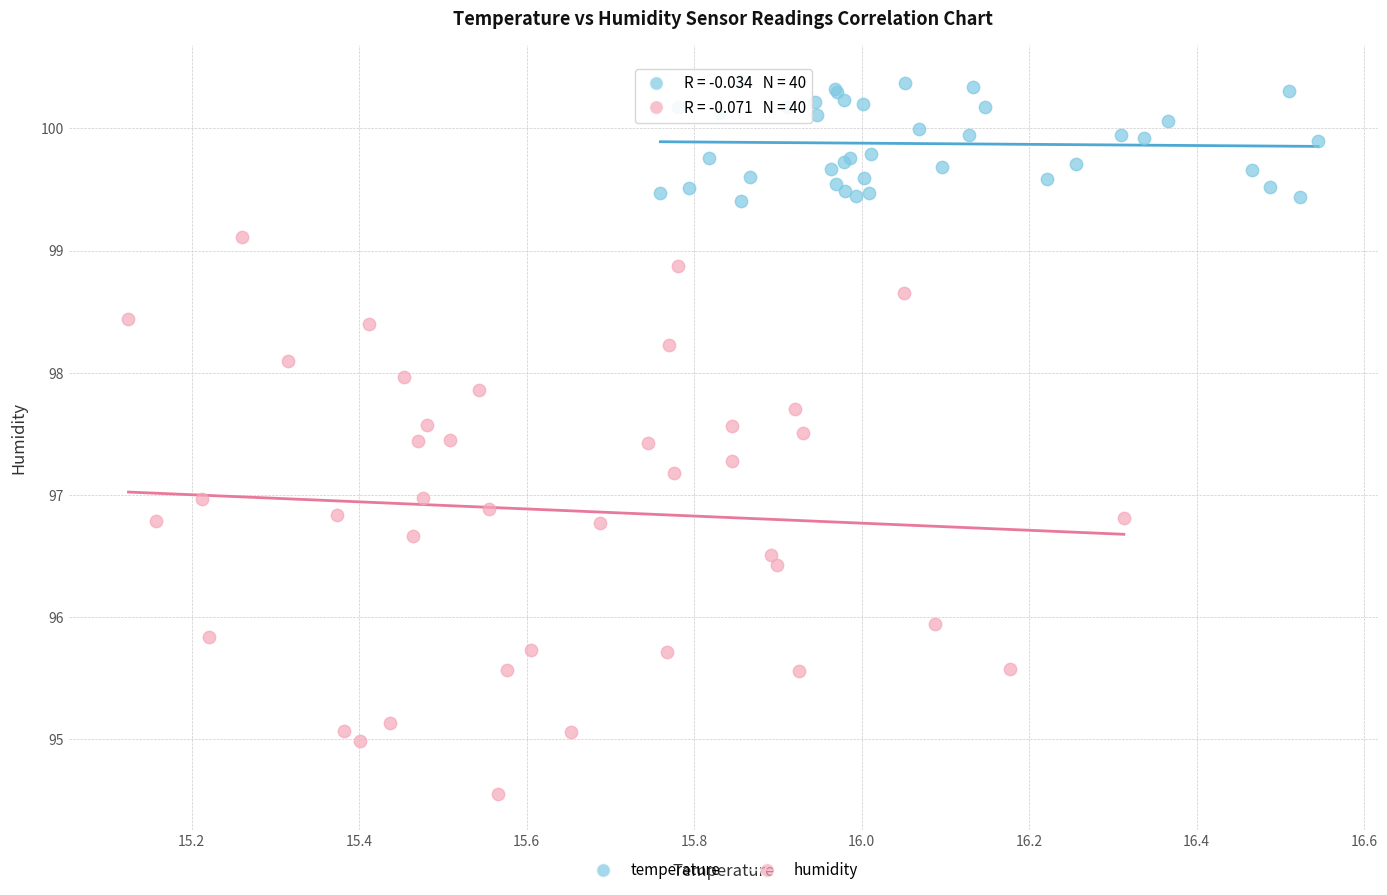

Which series contains the highest Y value?

temperature